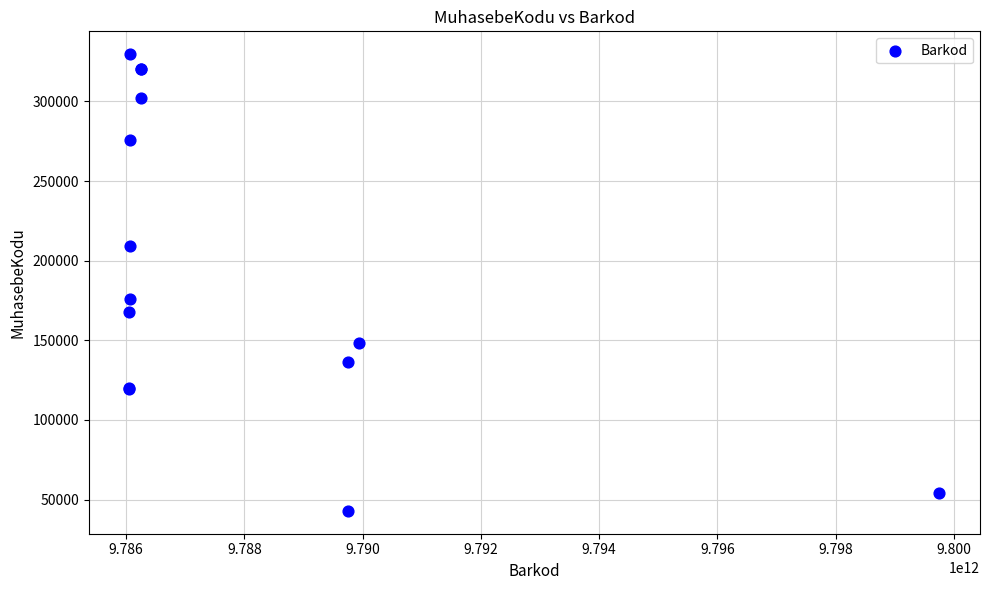

What Y value in the scatter plot is closest to 186306?

176261